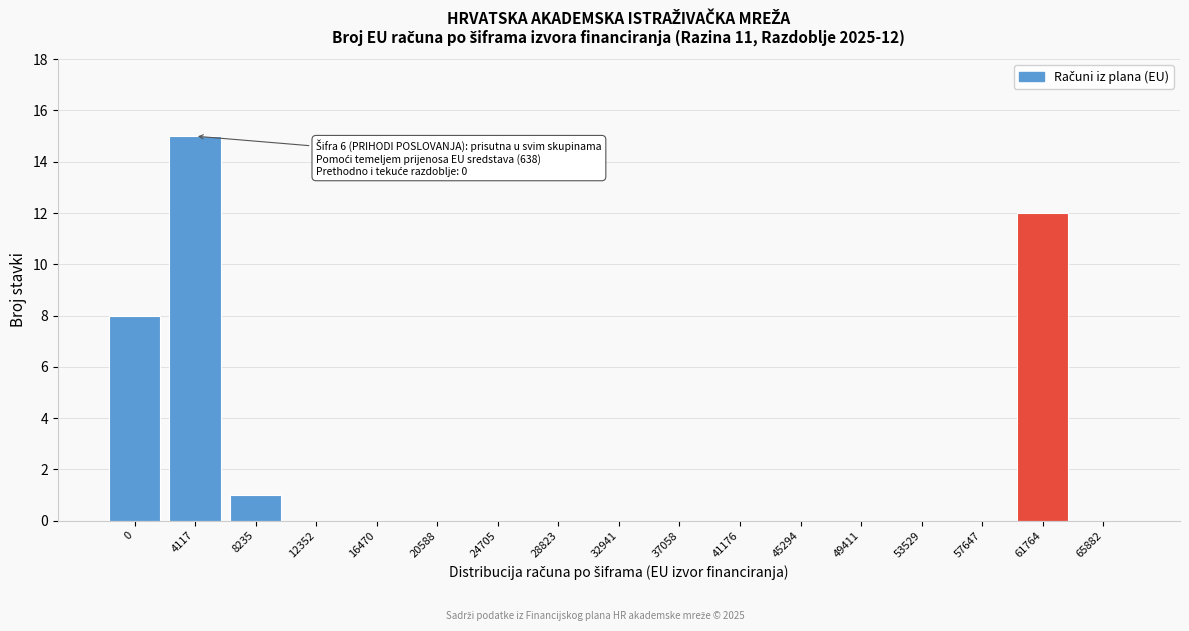

Reading right to left, list all the values displayed in this chart.

65882=0	61764=12	57647=0	53529=0	49411=0	45294=0	41176=0	37058=0	32941=0	28823=0	24705=0	20588=0	16470=0	12352=0	8235=1	4117=15	0=8